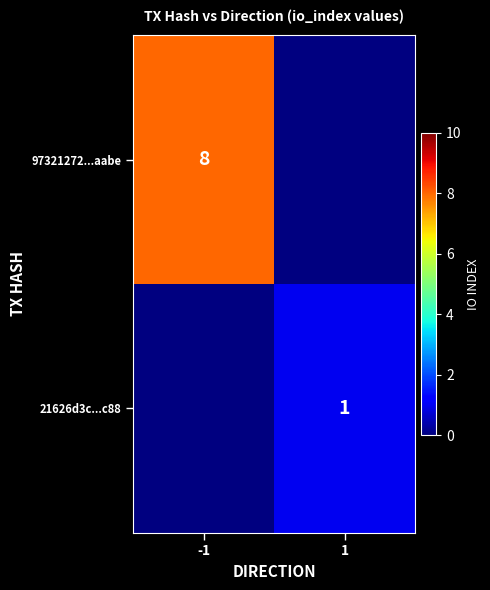

The 21626d3c...c88 series shows 1 at 1. True or false?

True